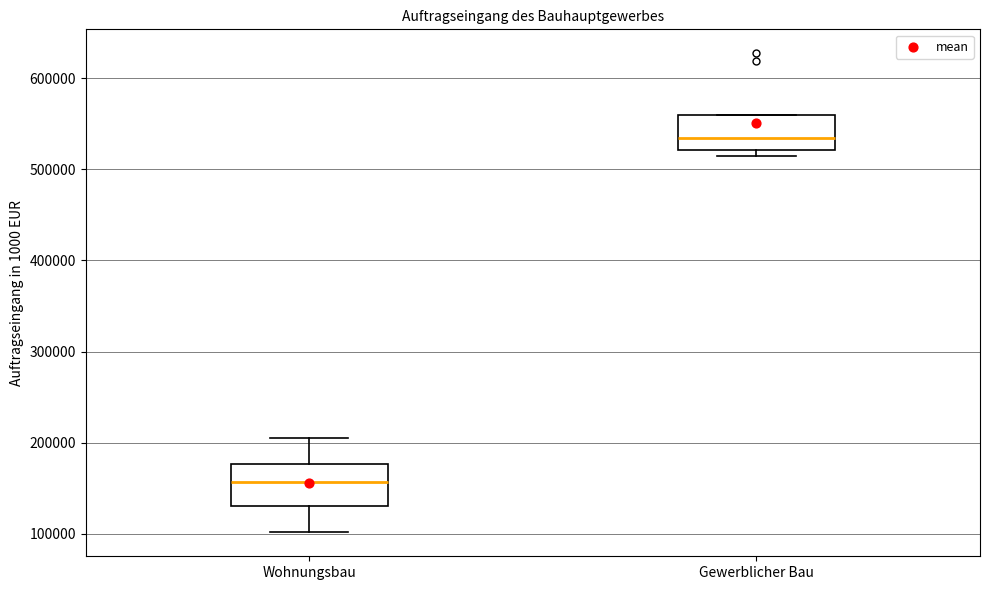

Reading left to right, read every box against the y-axis: the position of its median line, the range the box covers, and the ends of its whiskers. The values are not printed on the chart, so give them approximately, as read against the axis.

Wohnungsbau: median 160000, box 130000 to 180000, whiskers 100000 to 210000
Gewerblicher Bau: median 530000, box 520000 to 560000, whiskers 510000 to 560000